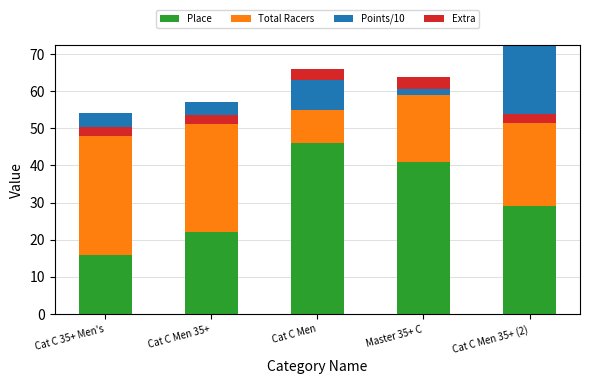

What is the label of the 4th bar from the left?

Master 35+ C